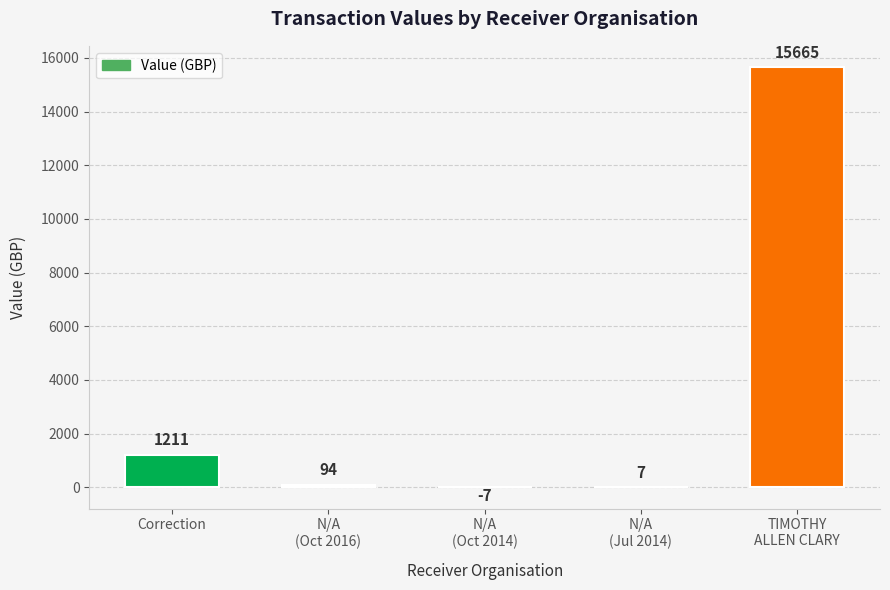

What is the change in value from Correction to N/A
(Oct 2016)?

-1117